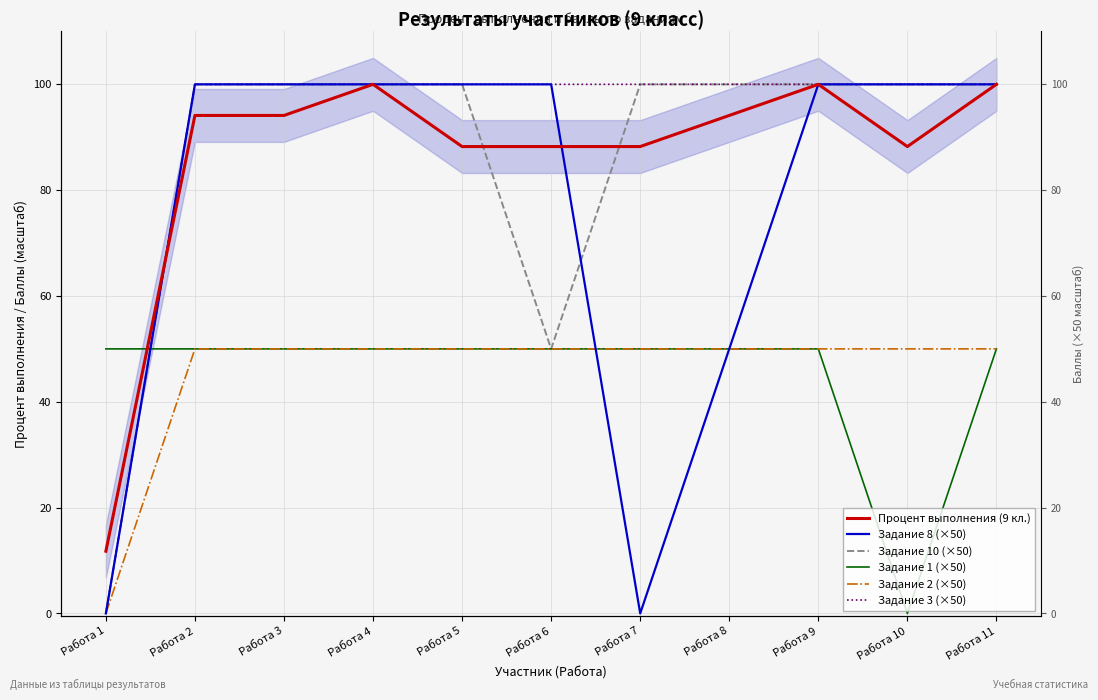

Which series has the largest range (max minus min)?

Задание 8 (×50)